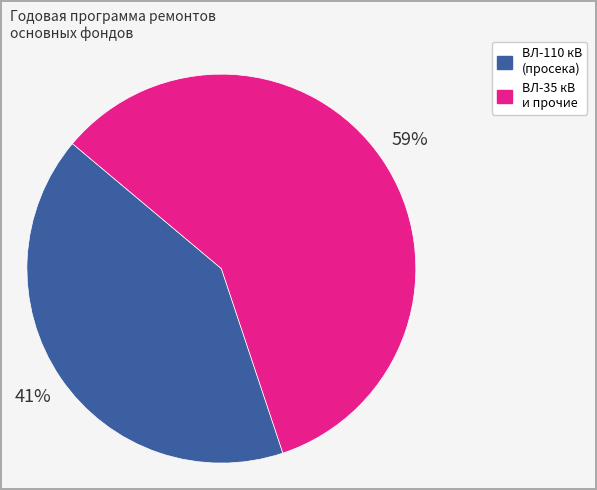

To the nearest percent, what is the average slice percentage?

50%